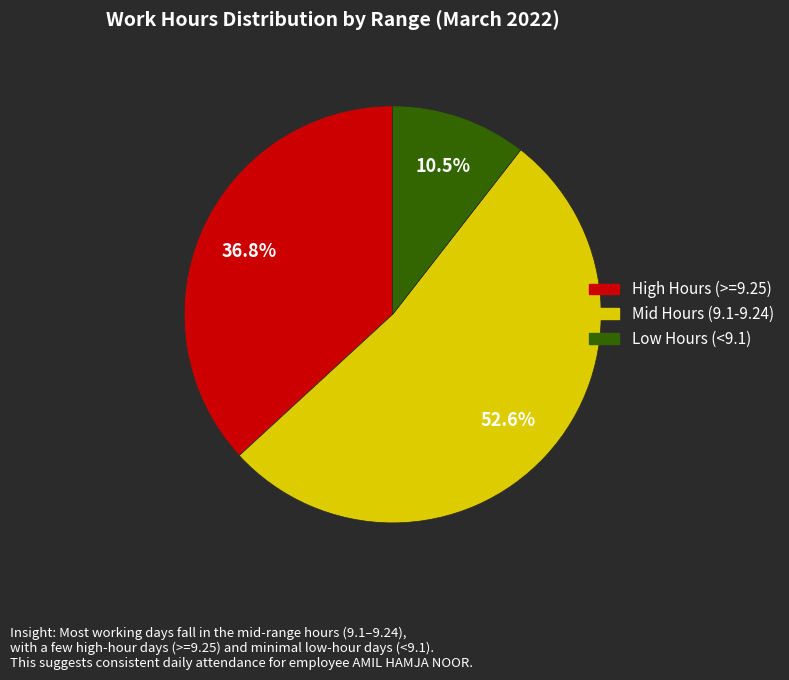

Does any single category account for the majority?

Yes